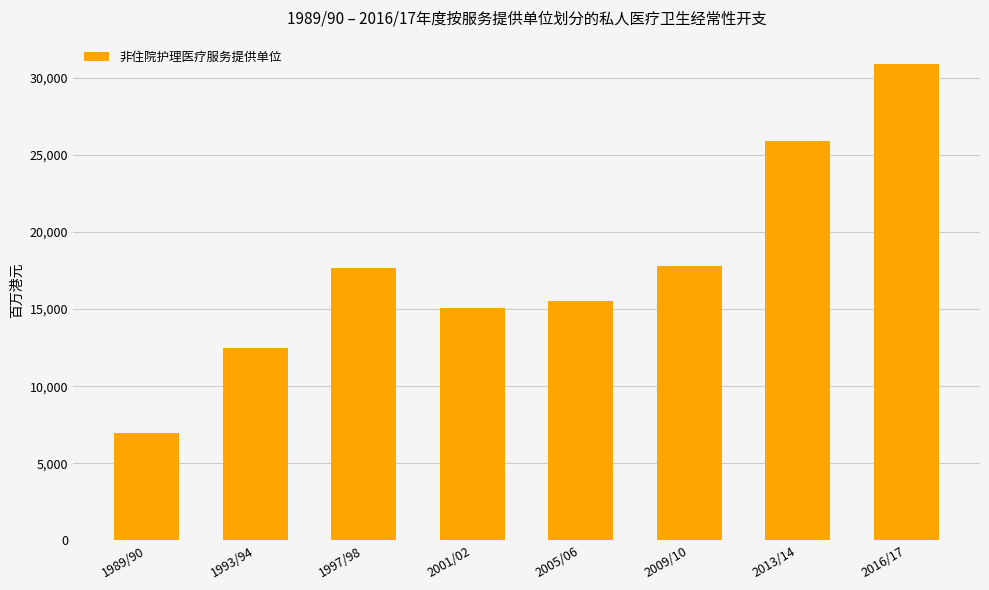

How many bars are there in total?

8